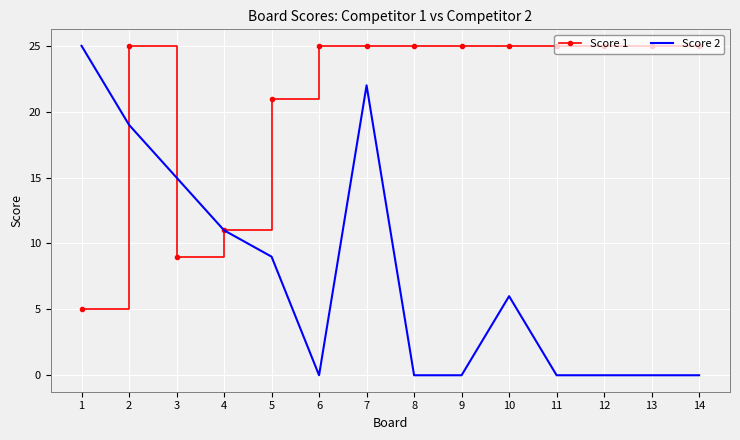

The Score 1 series shows 35 at 11. True or false?

False